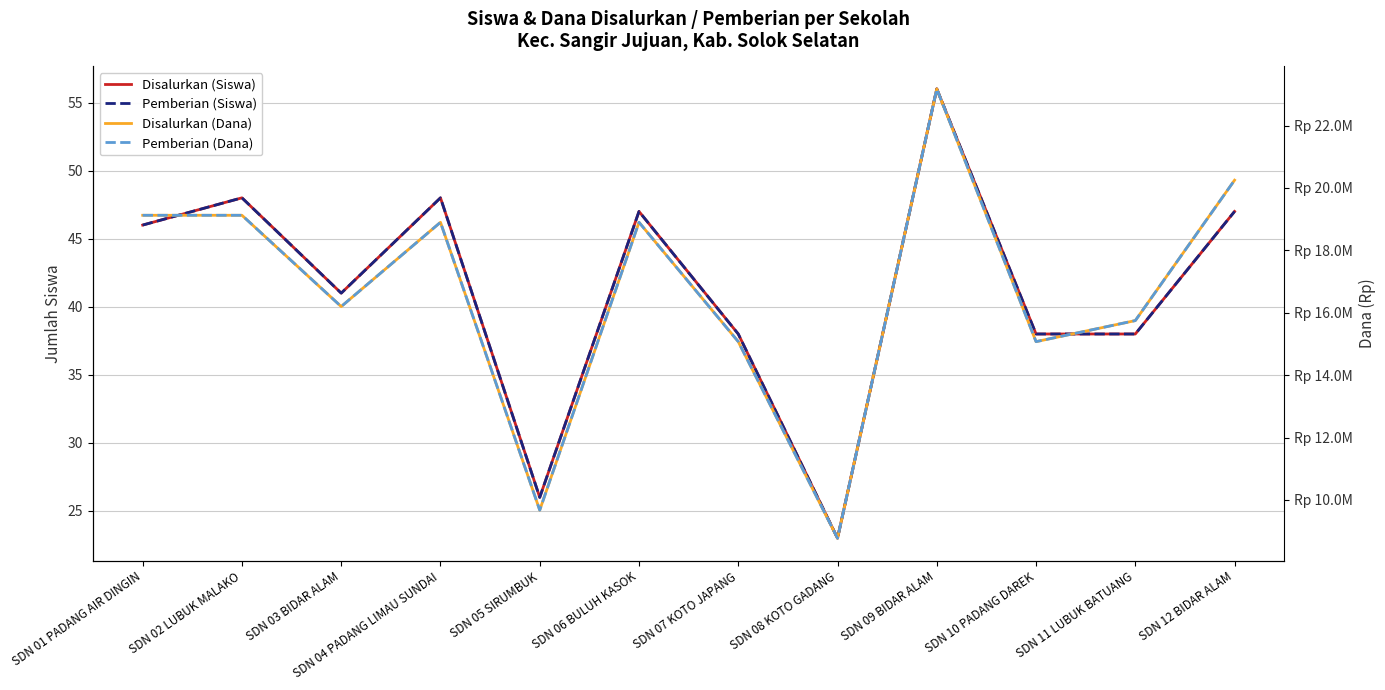

Is this an area chart (filled region under the line)?

No